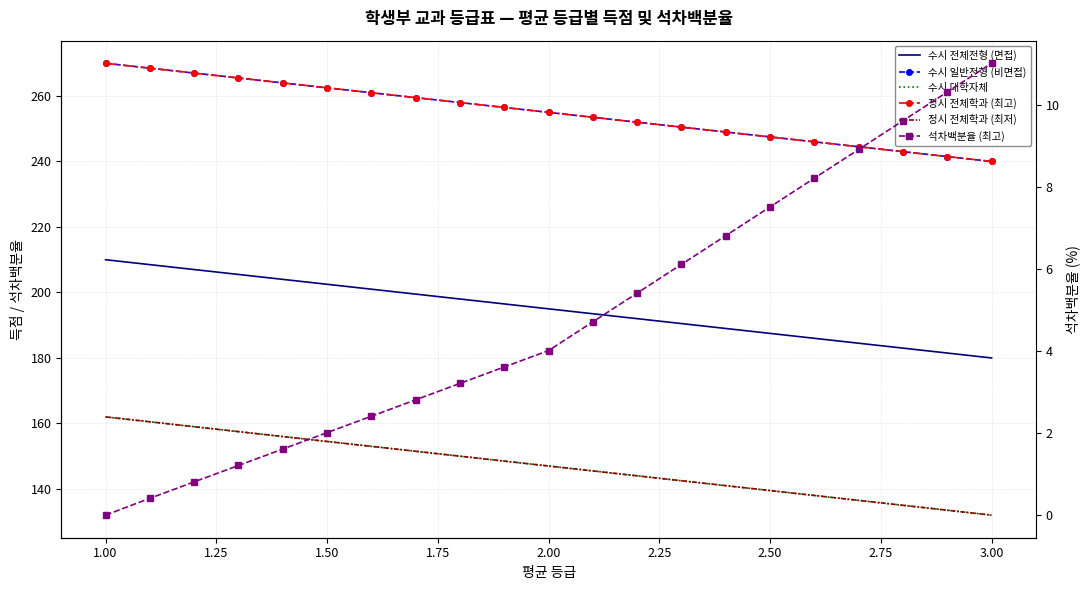

Rank the series by their maximum value, from highest to lowest.

수시 일반전형 (비면접), 정시 전체학과 (최고), 수시 전체전형 (면접), 수시 대학자체, 정시 전체학과 (최저), 석차백분율 (최고)